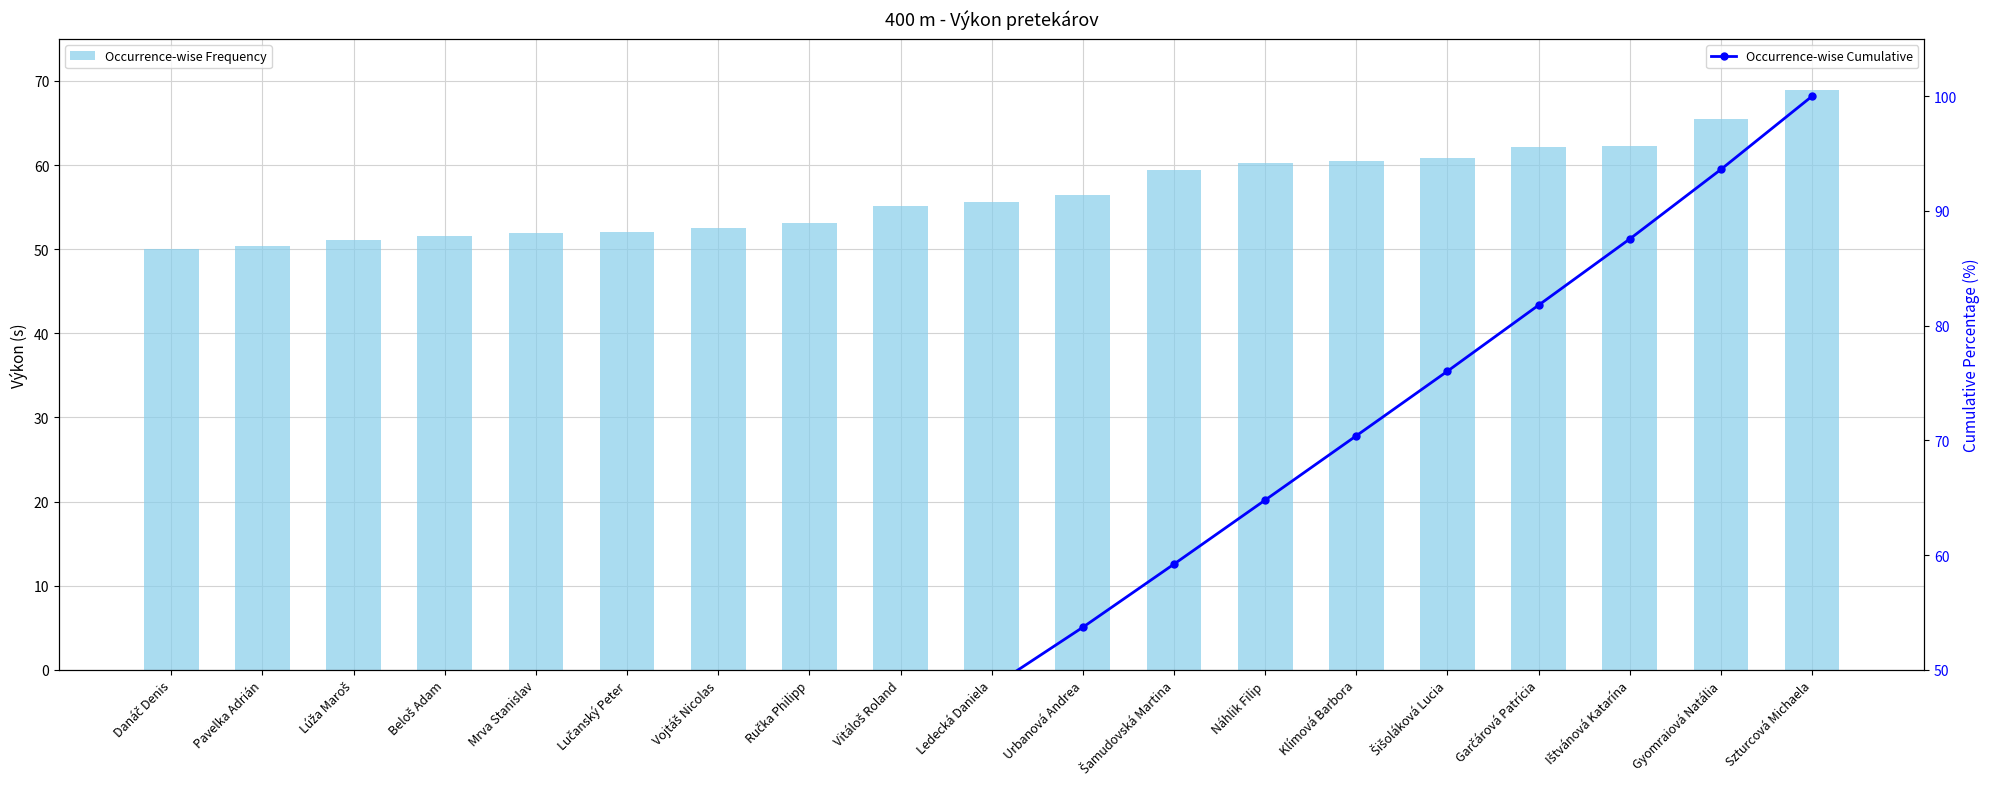

What is the value of the Occurrence-wise Cumulative bar at the 11th from the left?

53.7